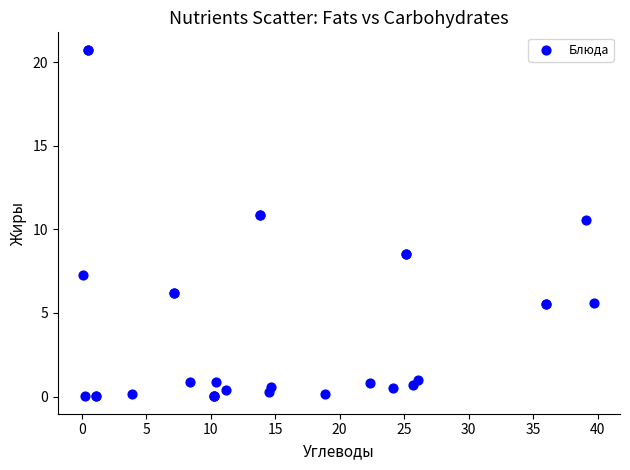

What Y value in the scatter plot is closest to 10?

10.6